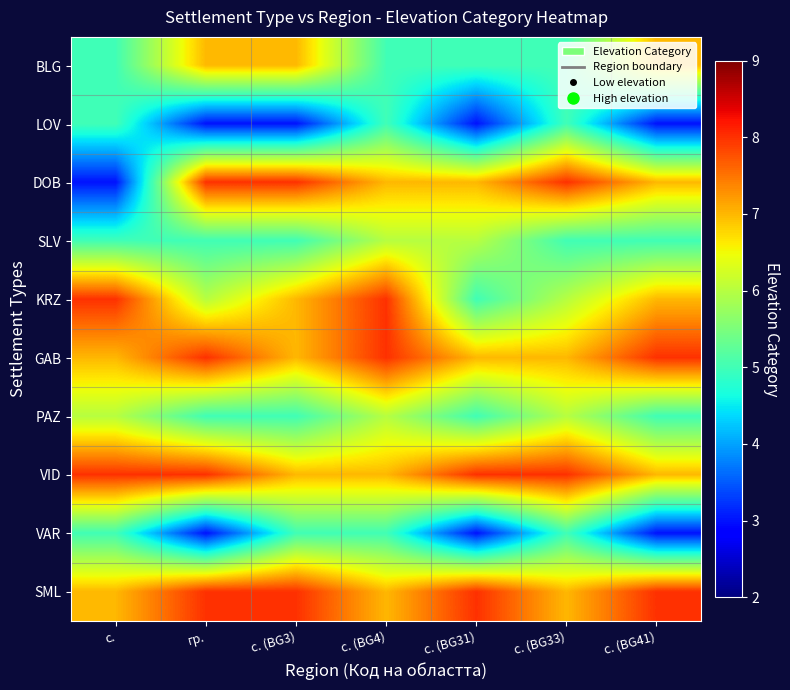

What is the maximum value shown in the chart?

8